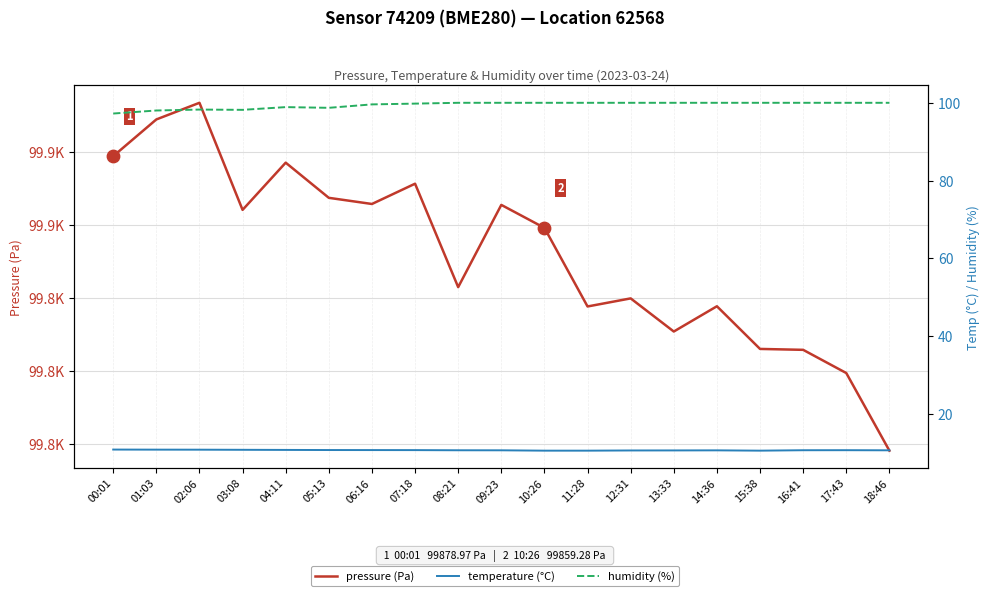

Is the value of humidity (%) at 16:41 greater than the value of temperature (°C) at 18:46?

Yes